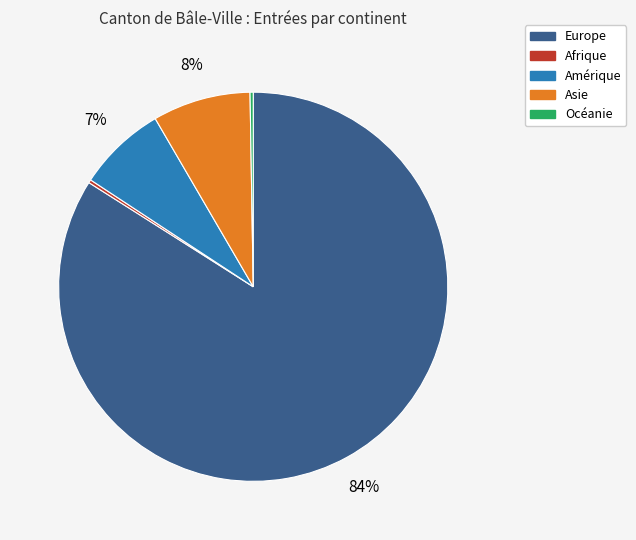

Which has a higher value, Amérique or Asie?

Asie